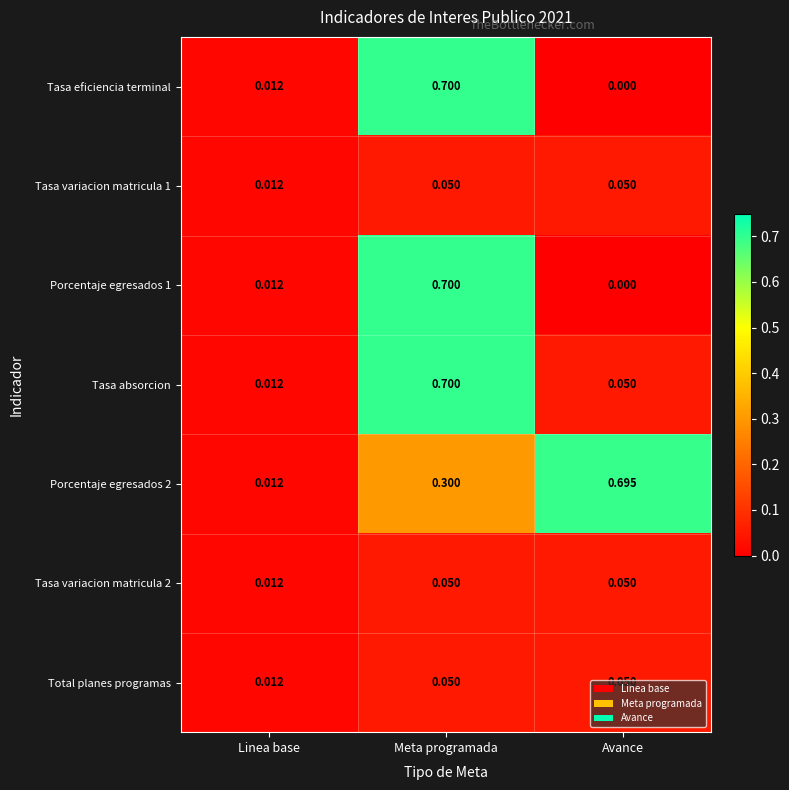

Which category has the highest value across all series?

Meta programada